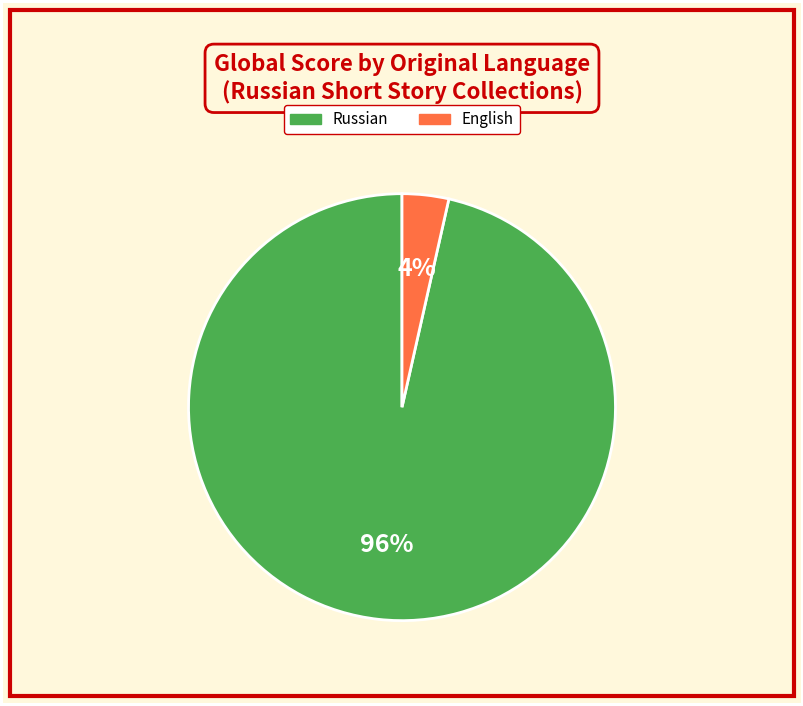

To the nearest percent, what is the average slice percentage?

50%